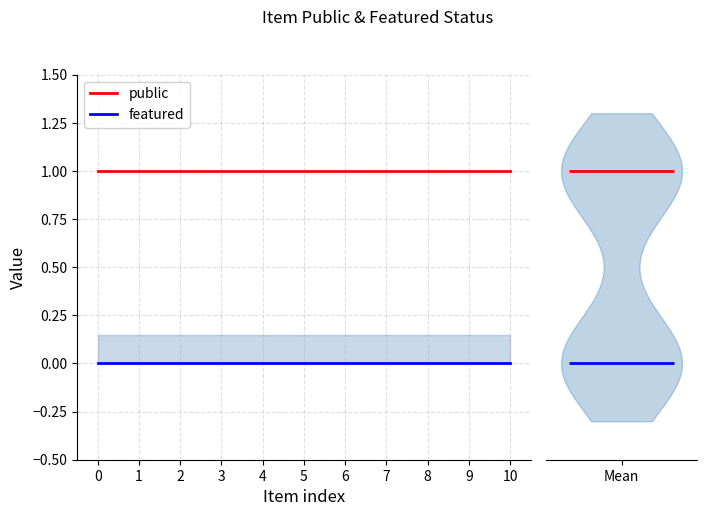

True or false: featured and public cross at least once.

False